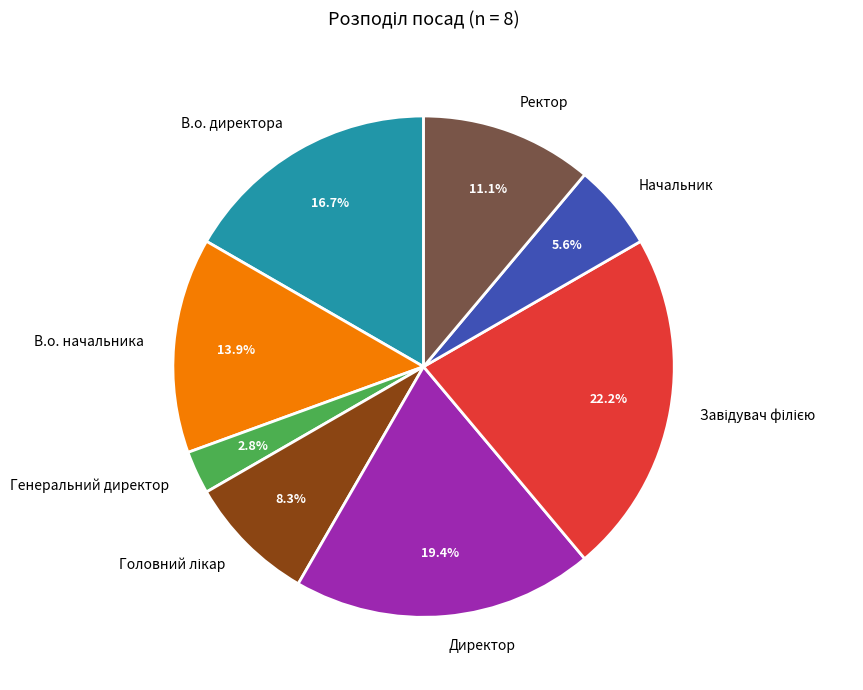

What percentage is NOT represented by Директор?

80.6%